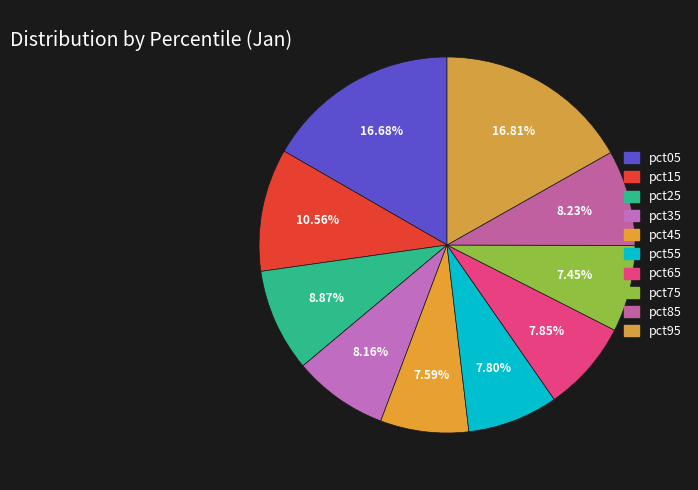

Is it true that pct15 is 11% of the pie?

True